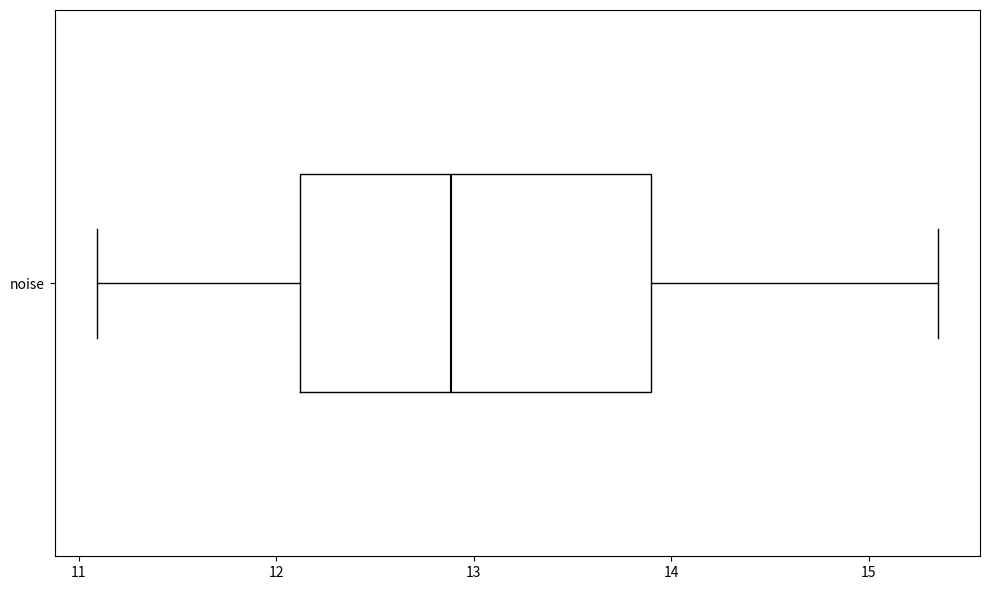

Where is the right edge of the box for noise on the x-axis? The values are not printed on the chart, so give them approximately, as read against the axis.

13.9